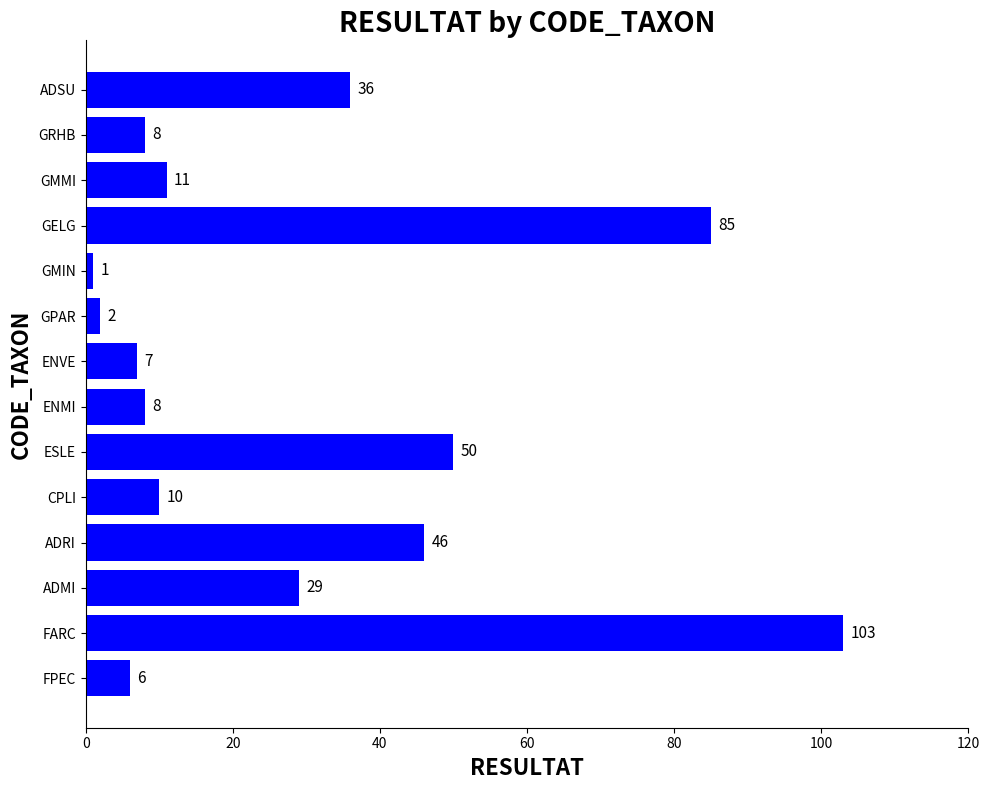

How many data points are less than 11?

7